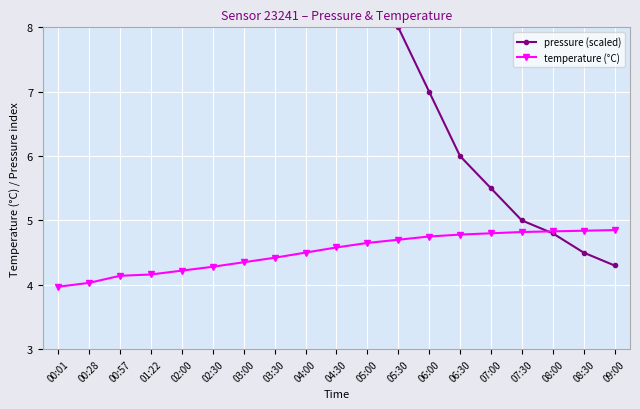

What is the label of the 9th point from the right?

05:00